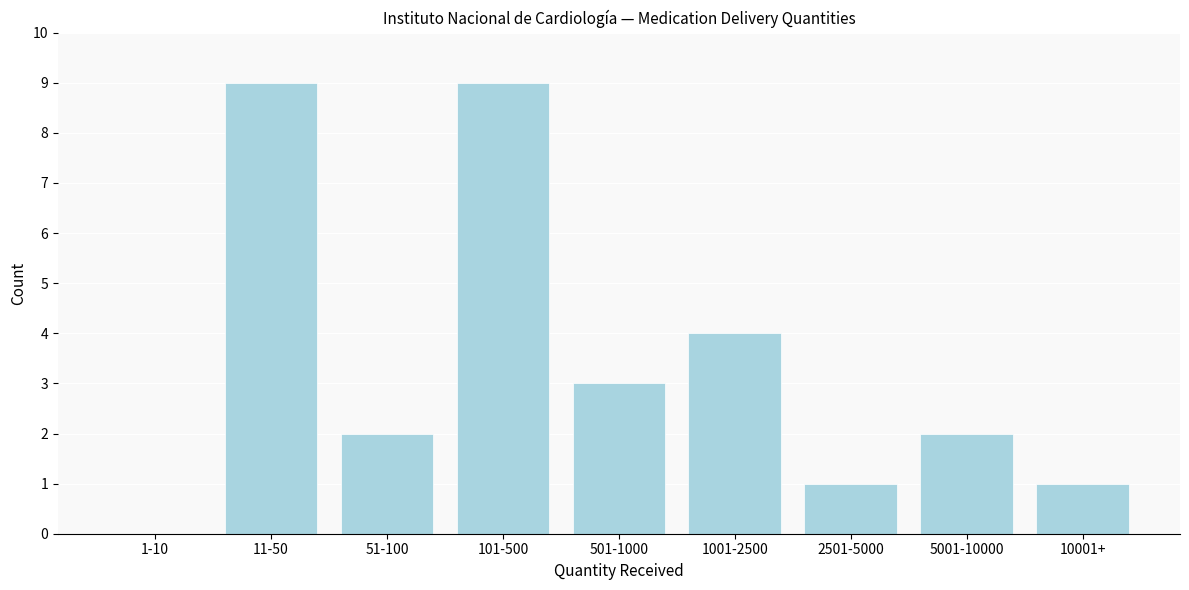

Reading right to left, what are all the values shown in this chart?

10001+=1	5001-10000=2	2501-5000=1	1001-2500=4	501-1000=3	101-500=9	51-100=2	11-50=9	1-10=0